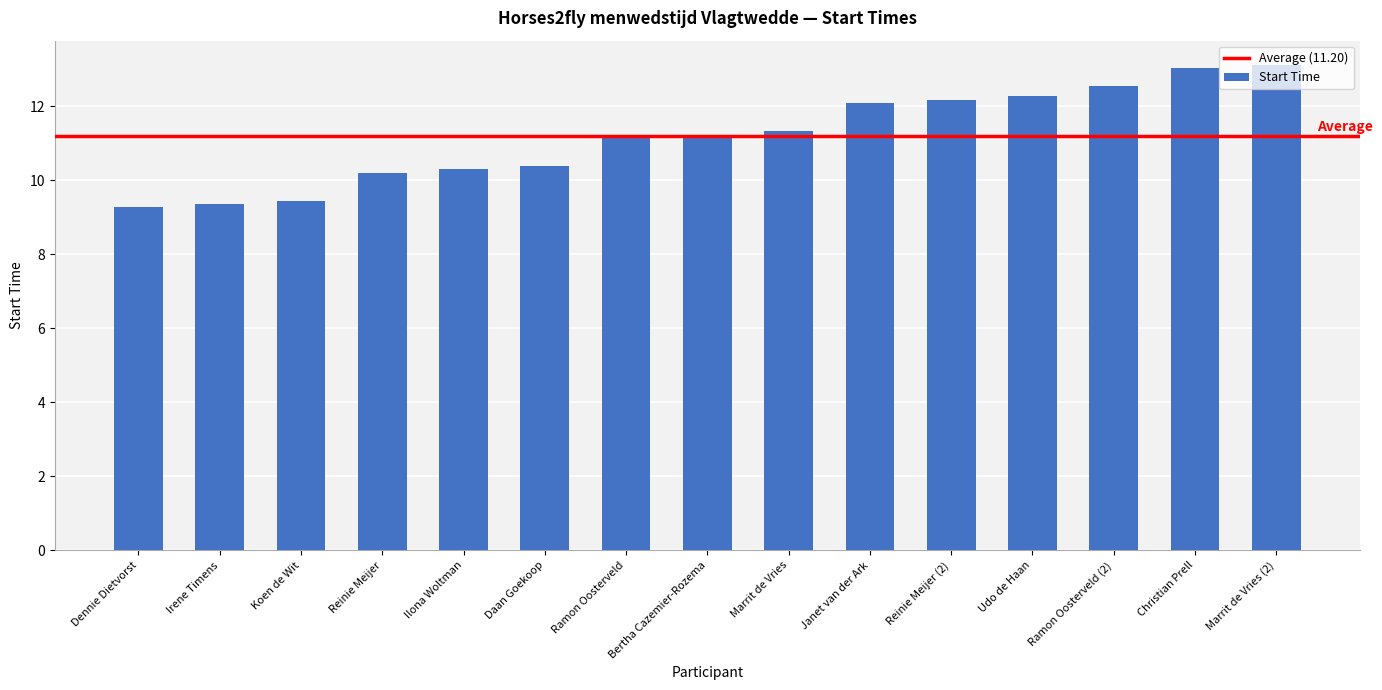

Read the value at Marrit de Vries.

11.3